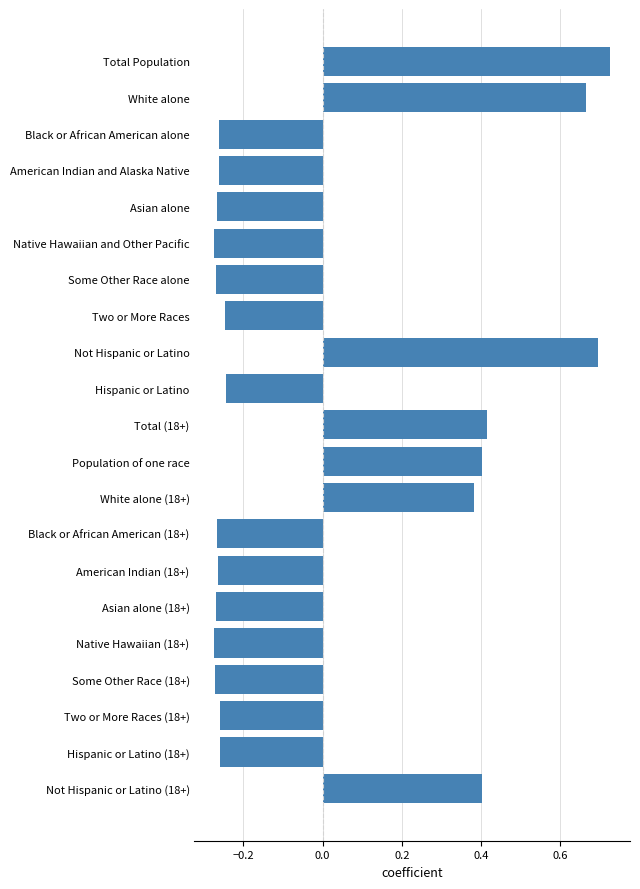

What is the change in value from Some Other Race alone to Not Hispanic or Latino (18+)?

+0.7